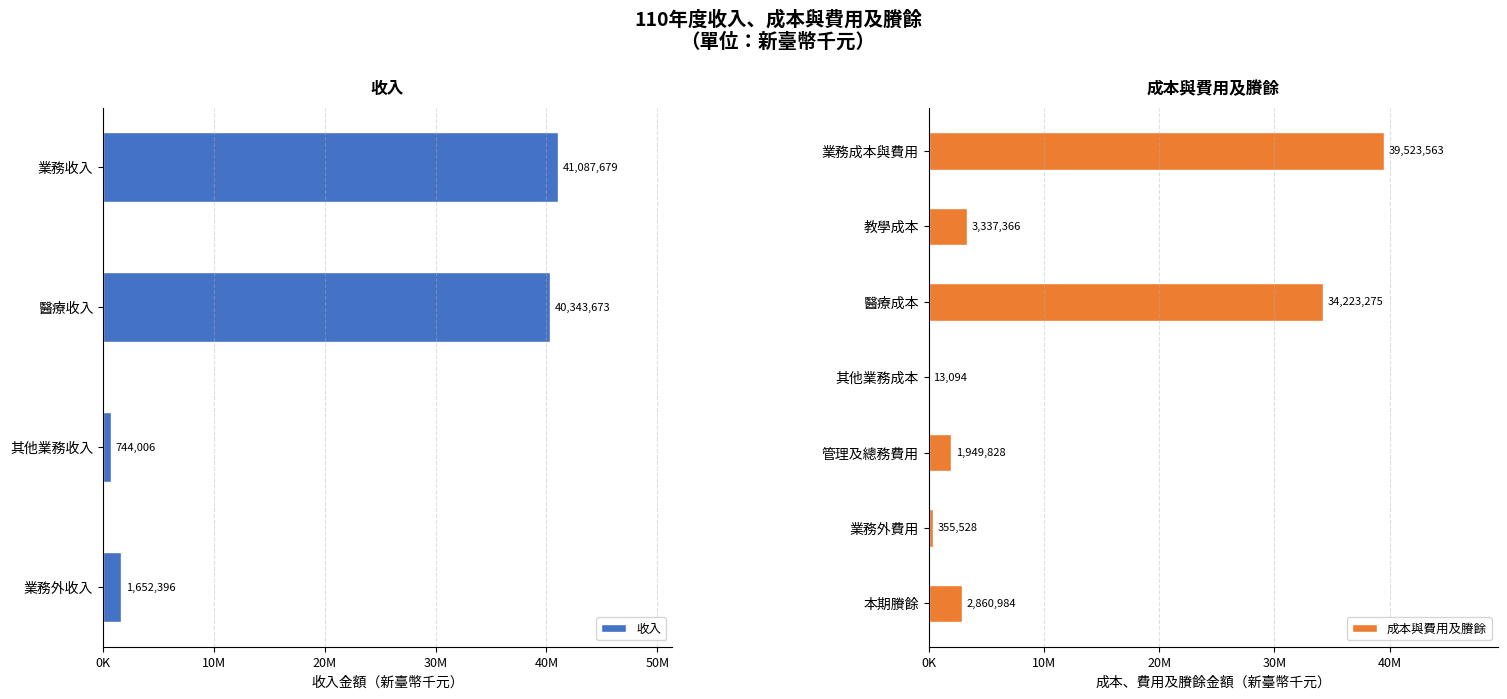

How many data points in 收入 are above 0?

4